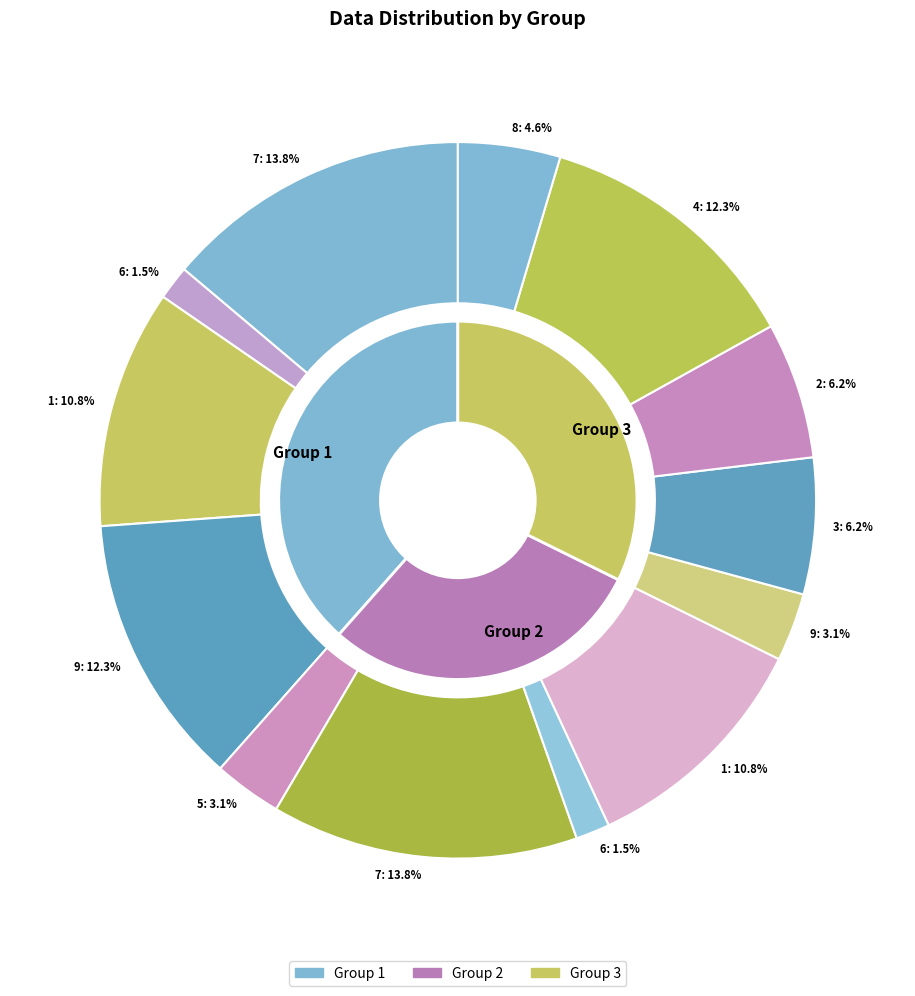

Count the number of slices in the pie.

13